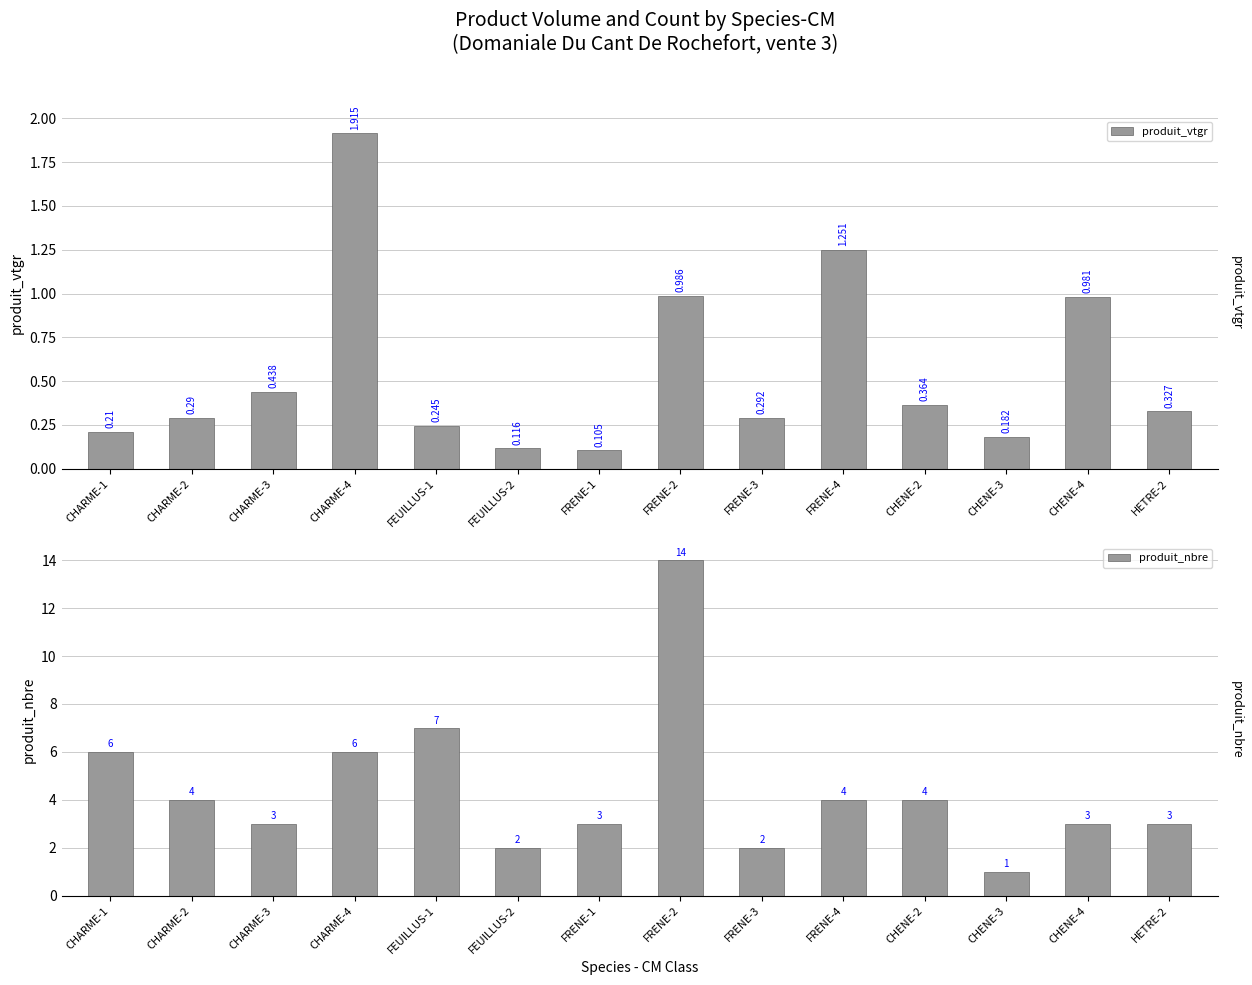

What position from the left is CHARME-2?

2